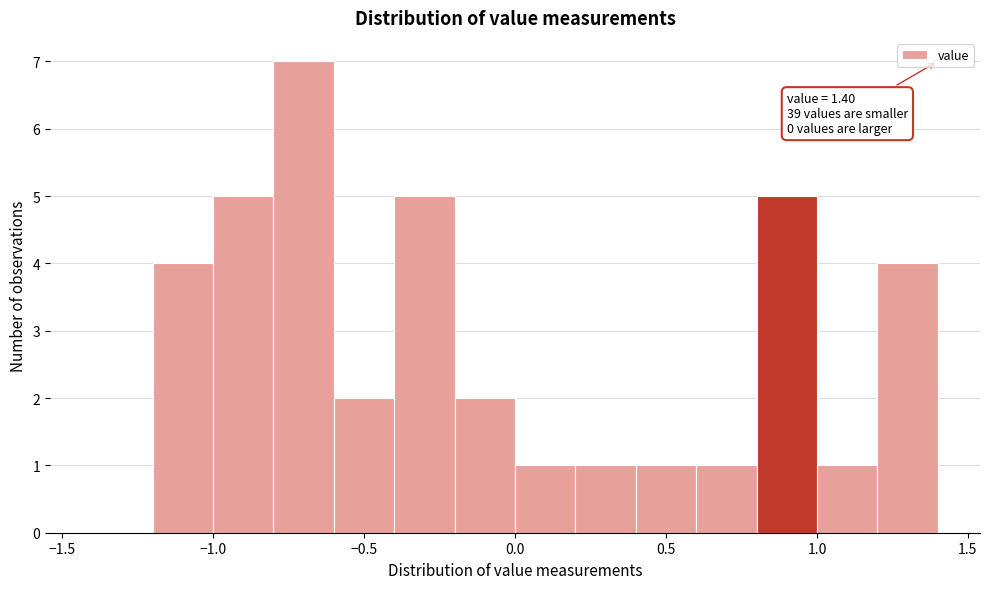

Which range on the x-axis has the tallest bar?

-0.8 to -0.6